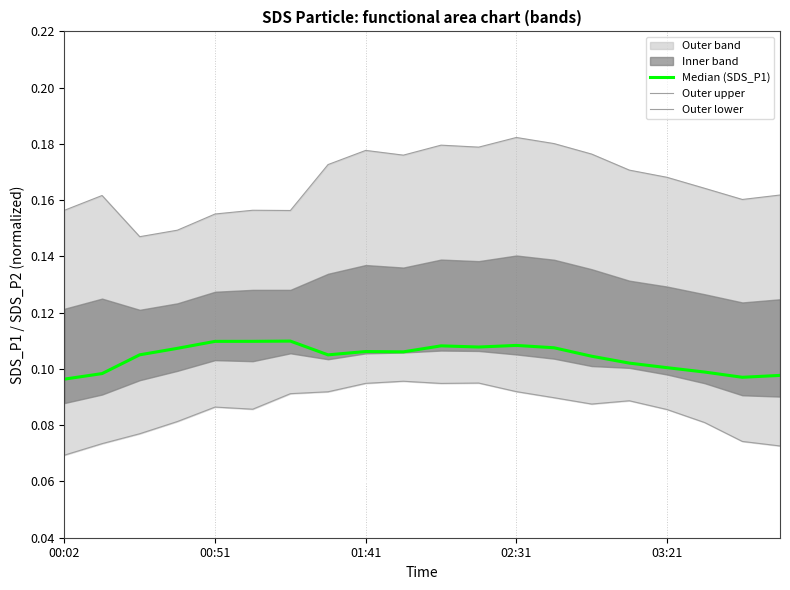

What is the maximum value for Outer lower?

0.1